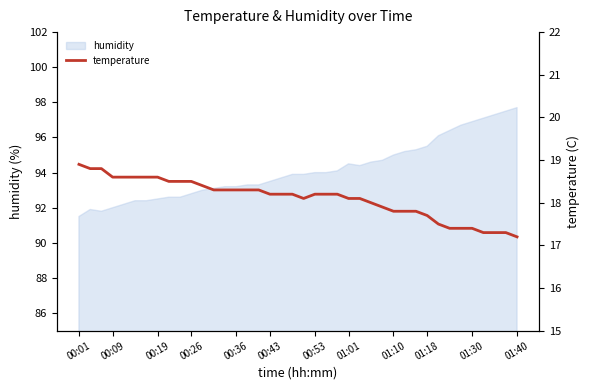

What is the lowest value of the humidity series?

91.5